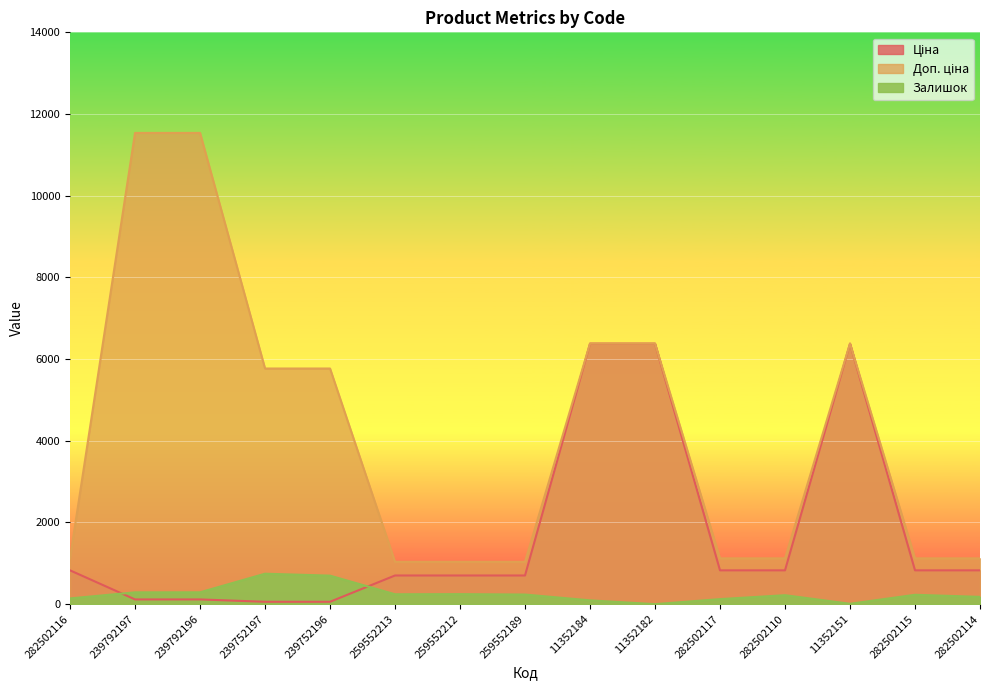

What are all the series names shown in the legend?

Ціна, Доп. ціна, Залишок